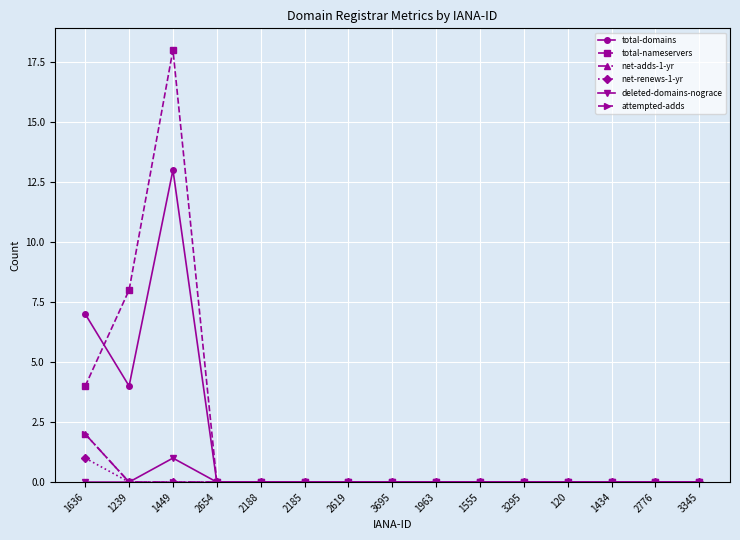

List the series in order of their peak value, highest first.

total-nameservers, total-domains, net-adds-1-yr, attempted-adds, net-renews-1-yr, deleted-domains-nograce